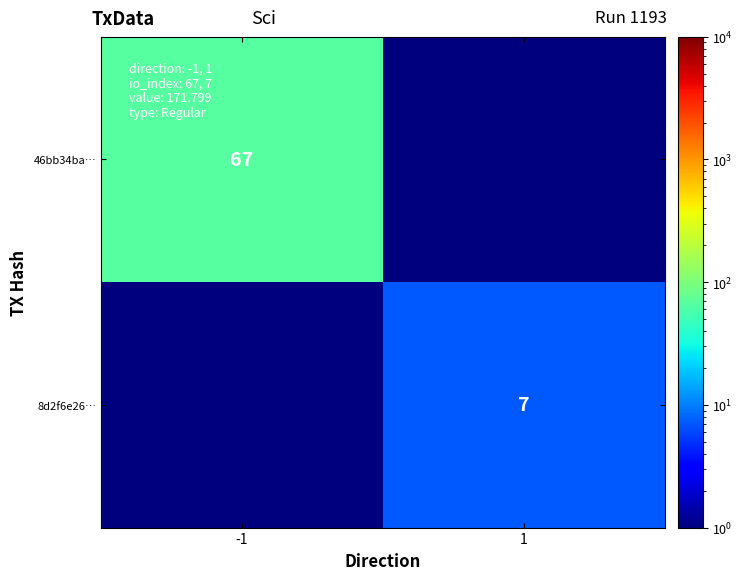

Is it true that 46bb34ba… equals 97.6 at -1?

False